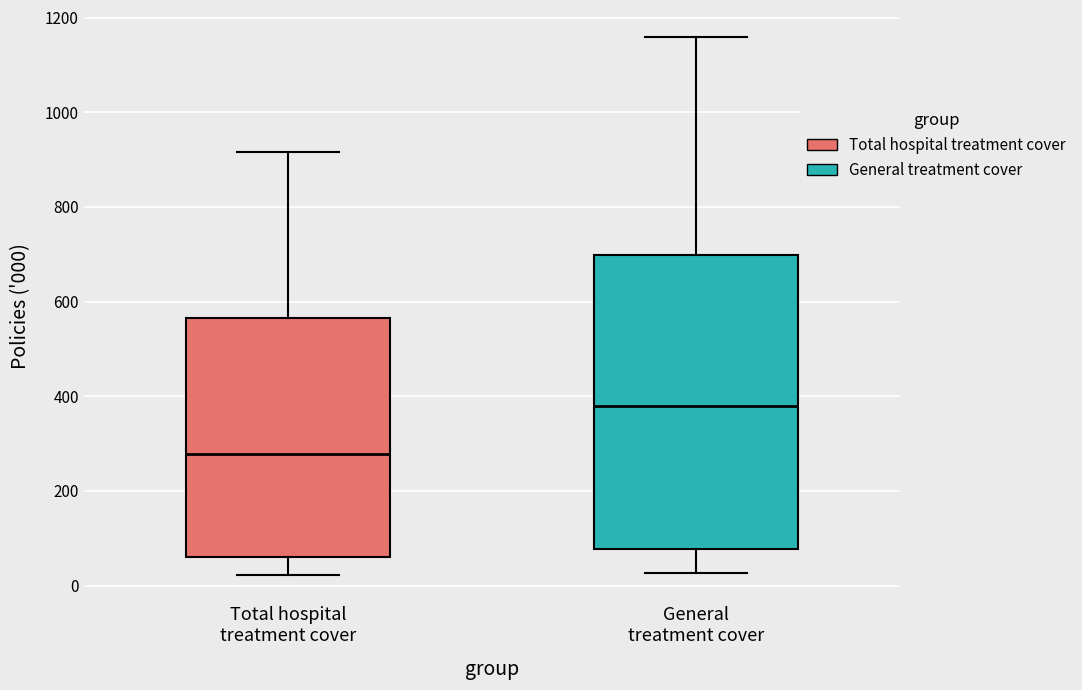

Where does the upper whisker of the box for Total hospital treatment cover end on the y-axis? The values are not printed on the chart, so give them approximately, as read against the axis.

920